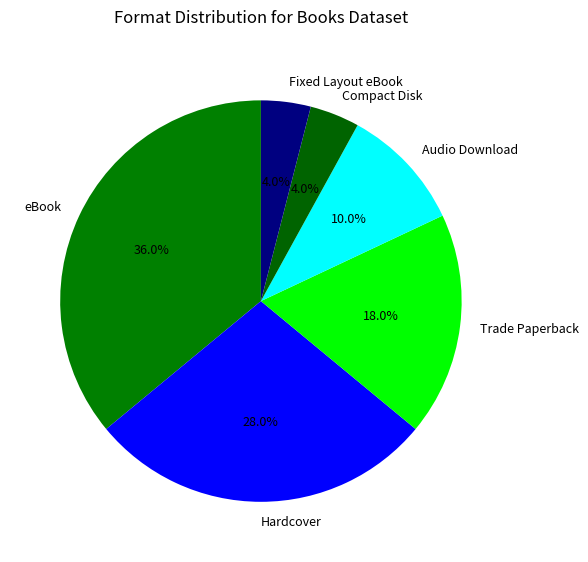

Between Hardcover and Compact Disk, which is larger?

Hardcover